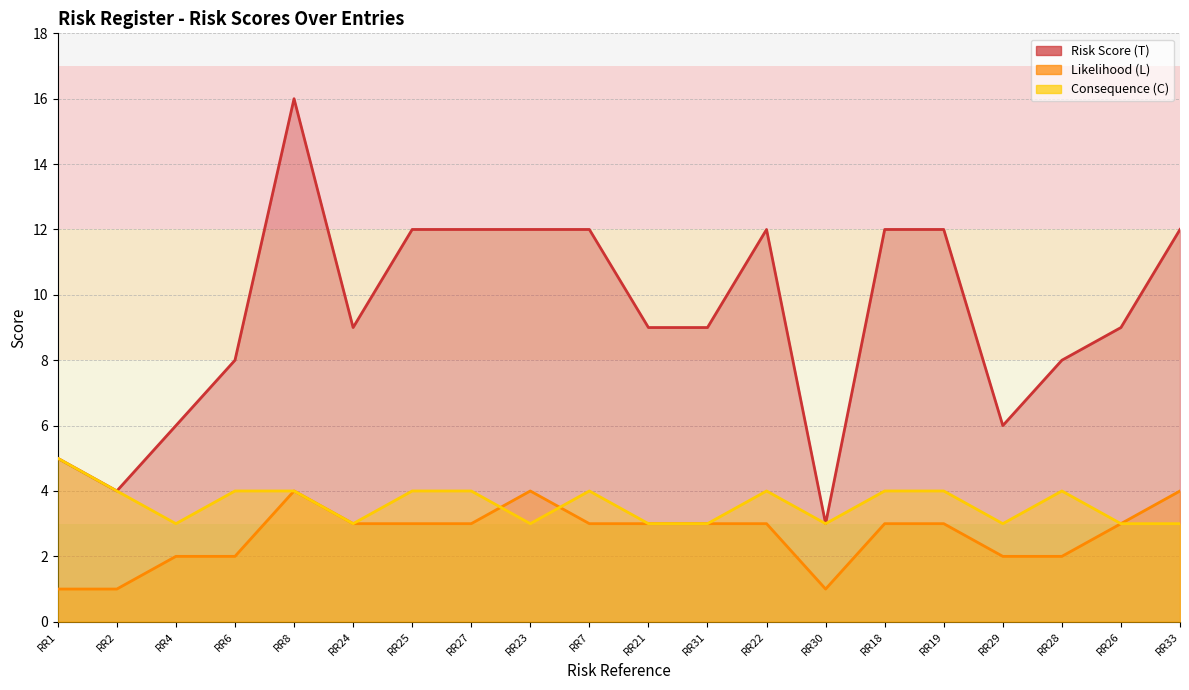

In Consequence (C), how many points are higher than both neighbors (excluding endpoints)?

3